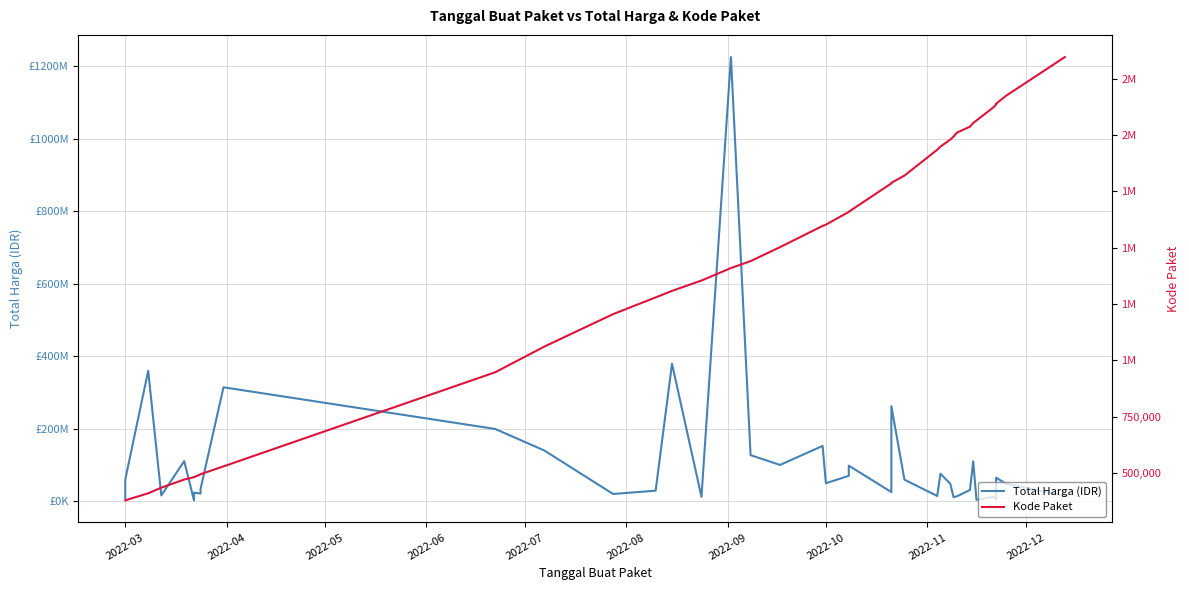

List the series in order of their overall mean, highest first.

Total Harga (IDR), Kode Paket